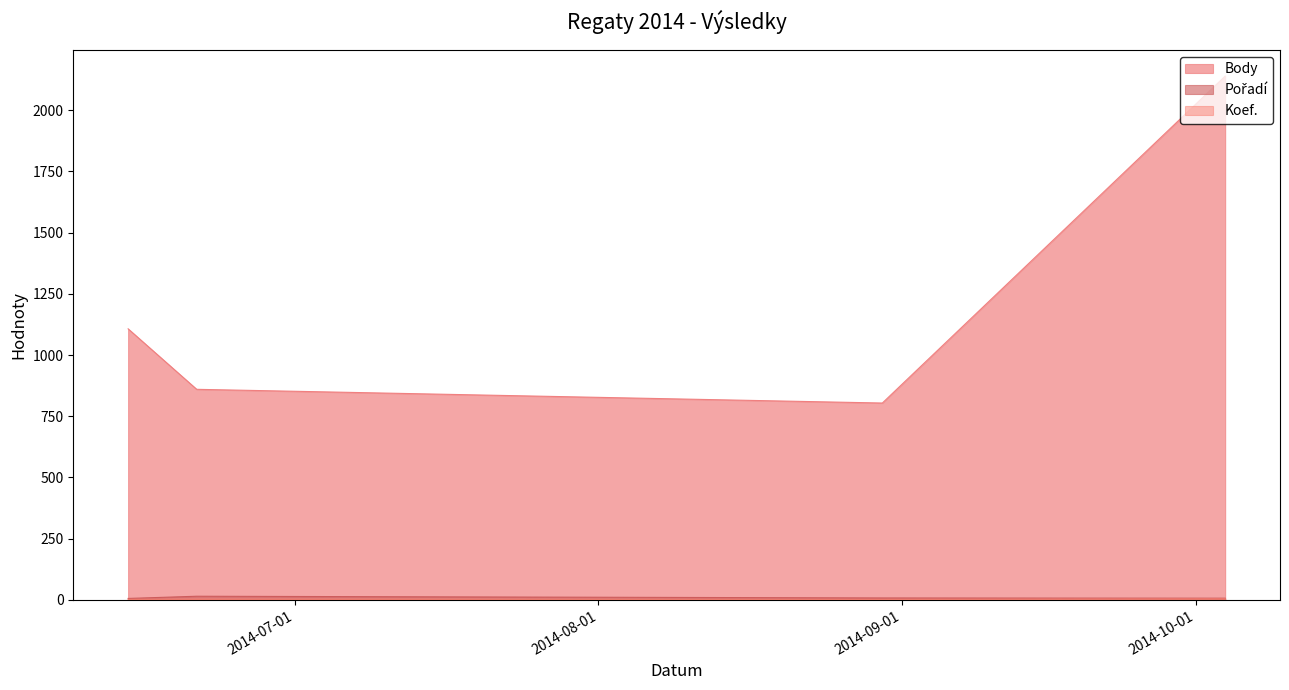

How many data points does each series have?

4